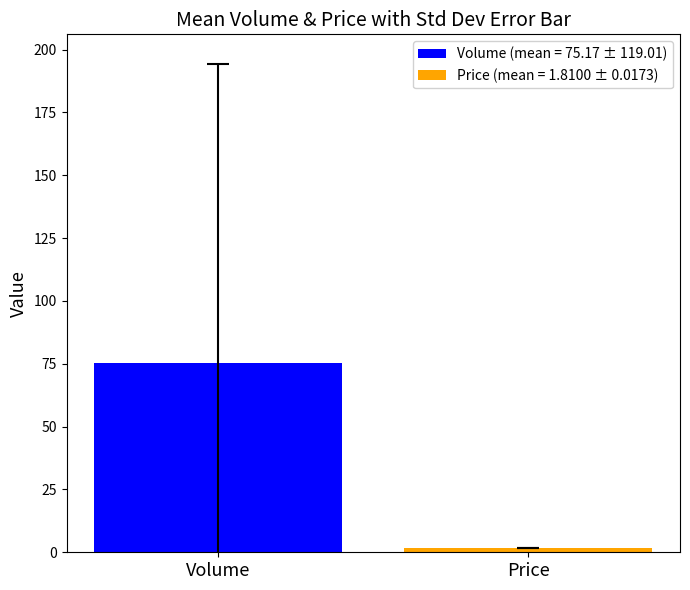

What is the maximum value shown in the chart?

75.2